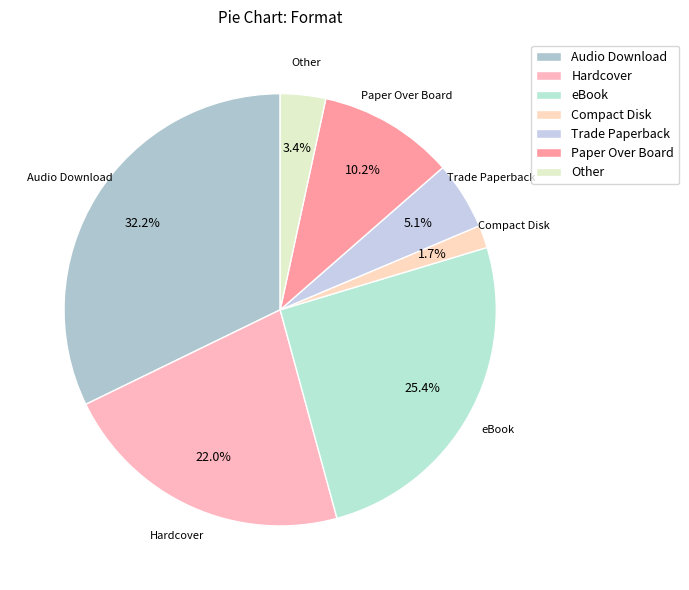

Rank the categories by value from lowest to highest.

Compact Disk, Other, Trade Paperback, Paper Over Board, Hardcover, eBook, Audio Download